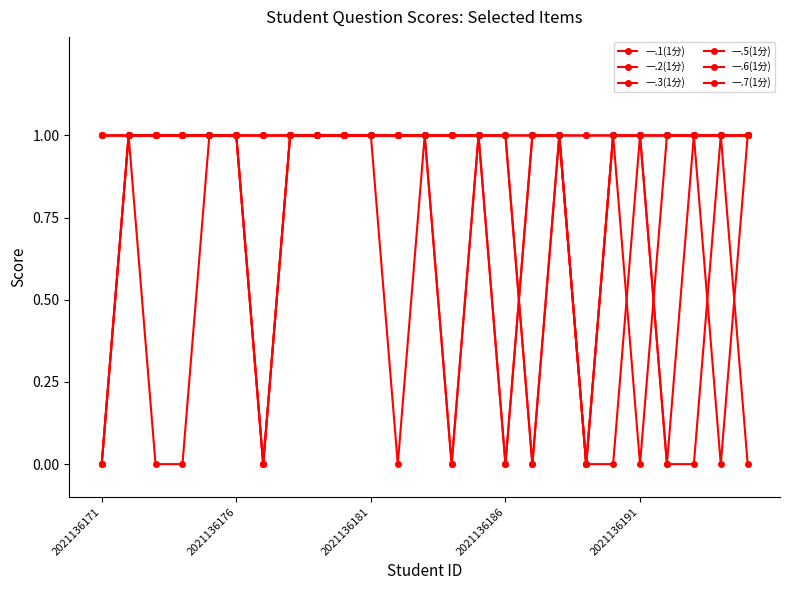

Count the 一.2(1分) values in the range 1 to 2.

24